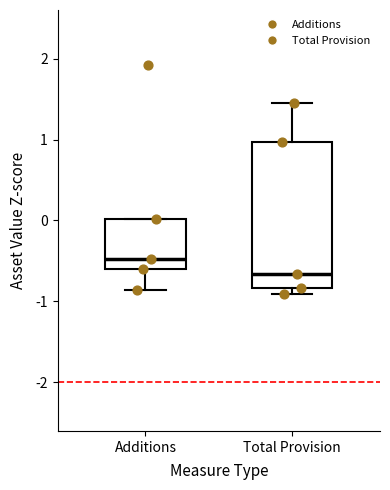

Reading left to right, transcribe this box plot: for each box, give where its median line is, the range the box spans, and where its two whiskers end, as read against the y-axis. The values are not printed on the chart, so give them approximately, as read against the axis.

Additions: median -0.5, box -0.6 to 0.0, whiskers -0.9 to 0.0
Total Provision: median -0.7, box -0.8 to 1.0, whiskers -0.9 to 1.4